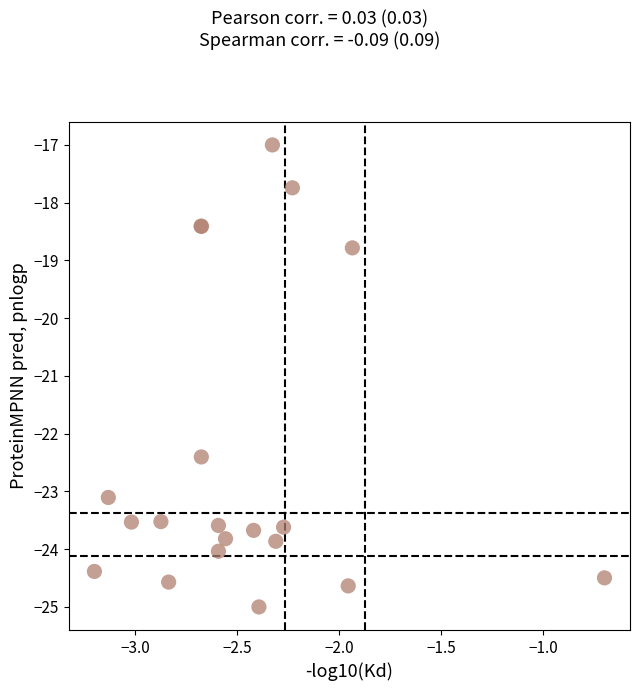

What Y value in the scatter plot is closest to -21?

-22.4